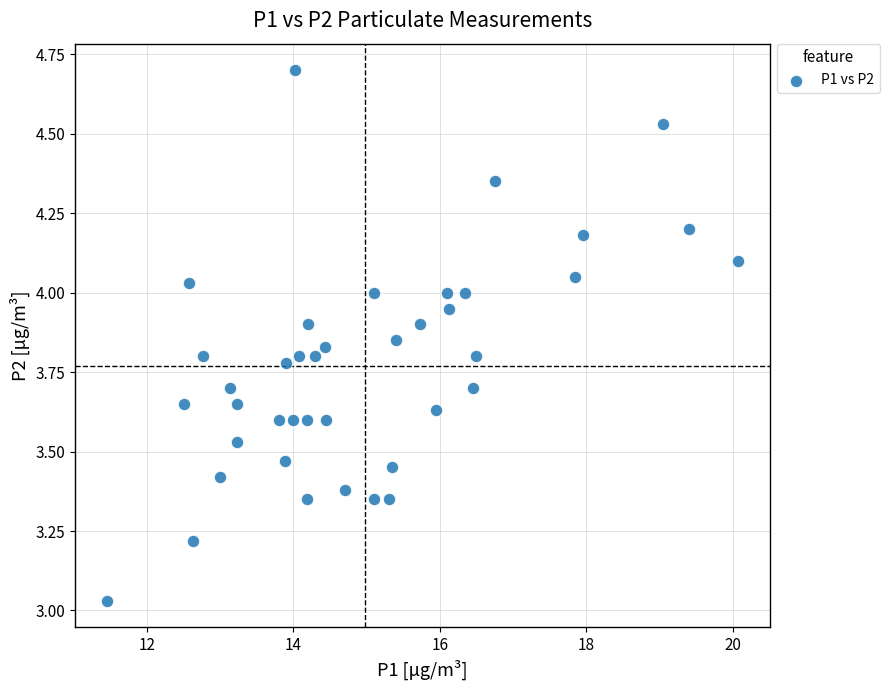

What is the range of Y values (max minus min)?

1.7